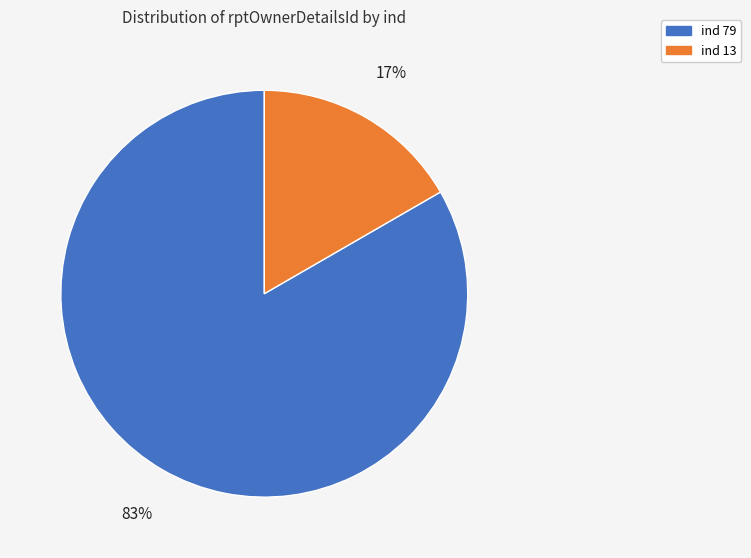

Is there any slice that represents more than half of the pie?

Yes